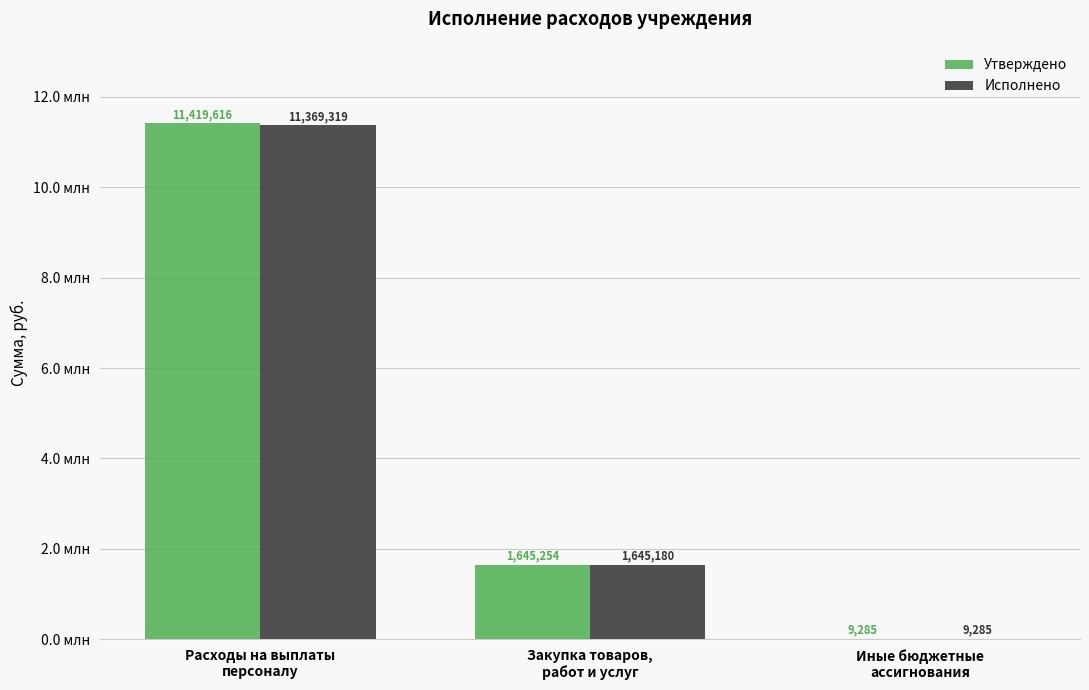

List the labels in order of Исполнено value, largest first.

Расходы на выплаты
персоналу, Закупка товаров,
работ и услуг, Иные бюджетные
ассигнования